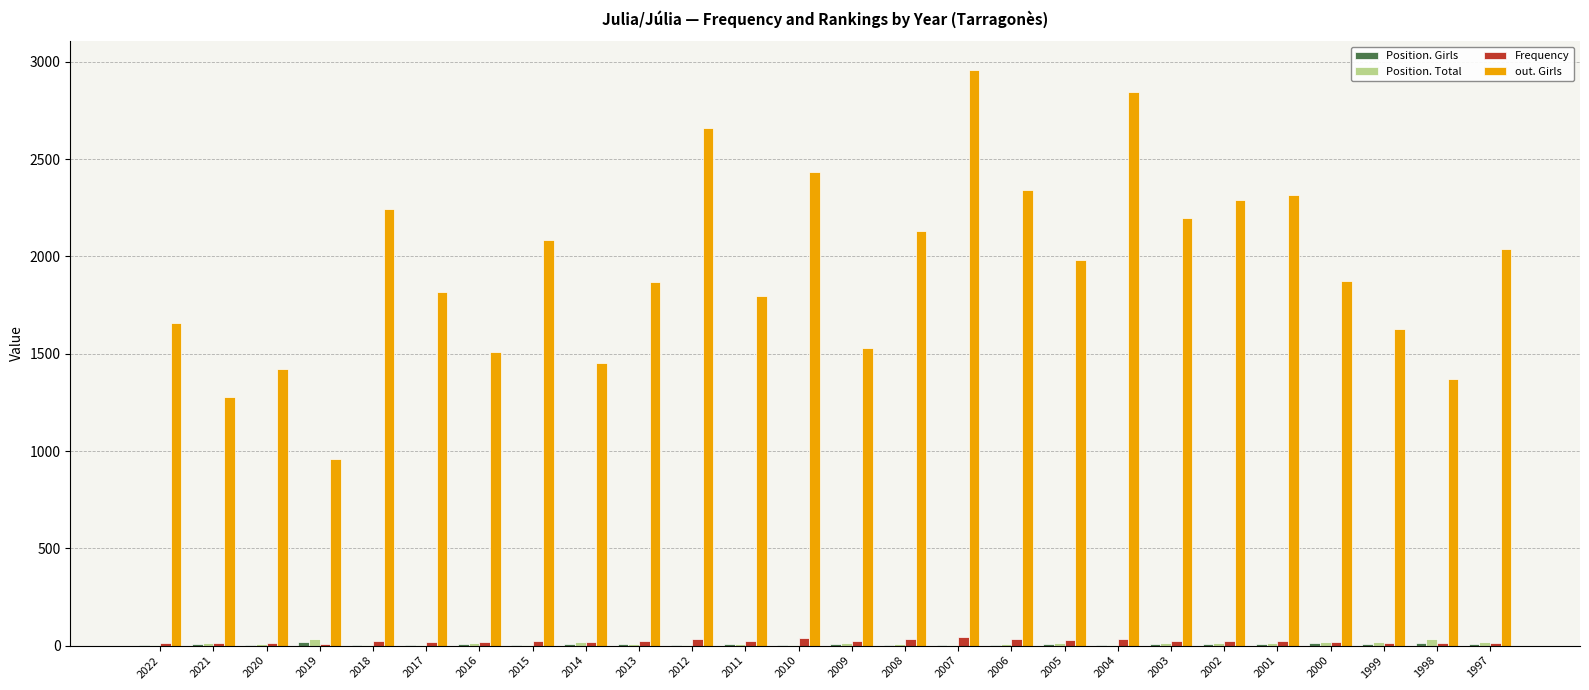

The Frequency series shows 36 at 2012. True or false?

True